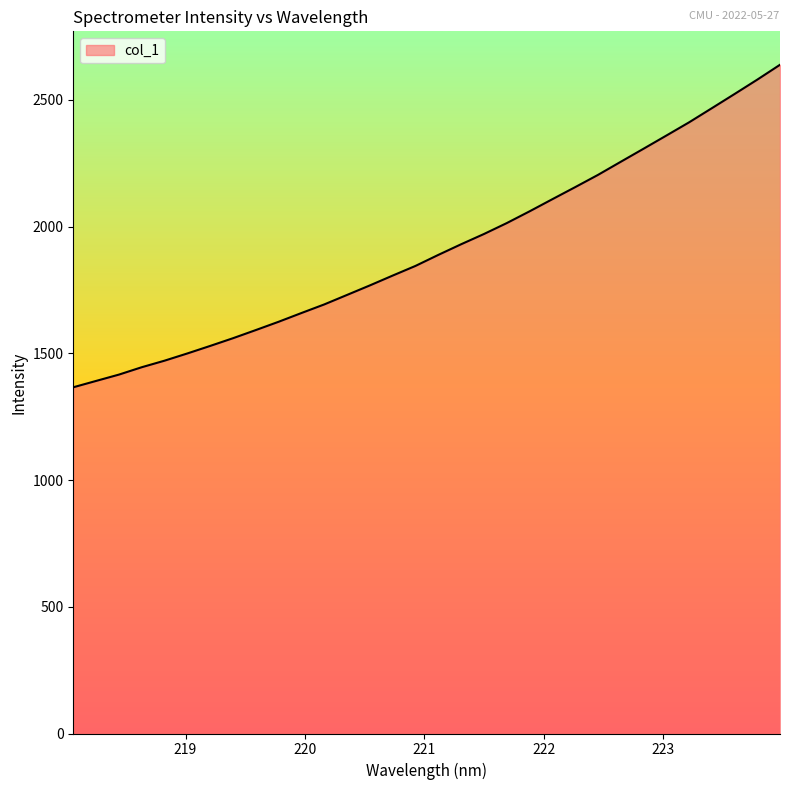

What is the difference between the maximum and minimum values?

1272.5